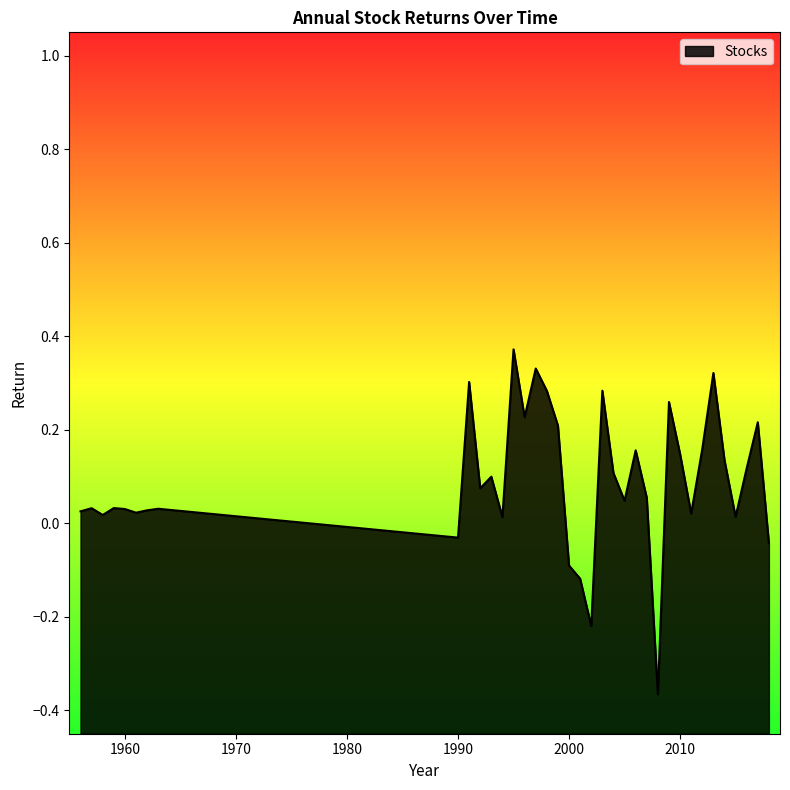

The chart shows a value of 0.0 at 2011. True or false?

True